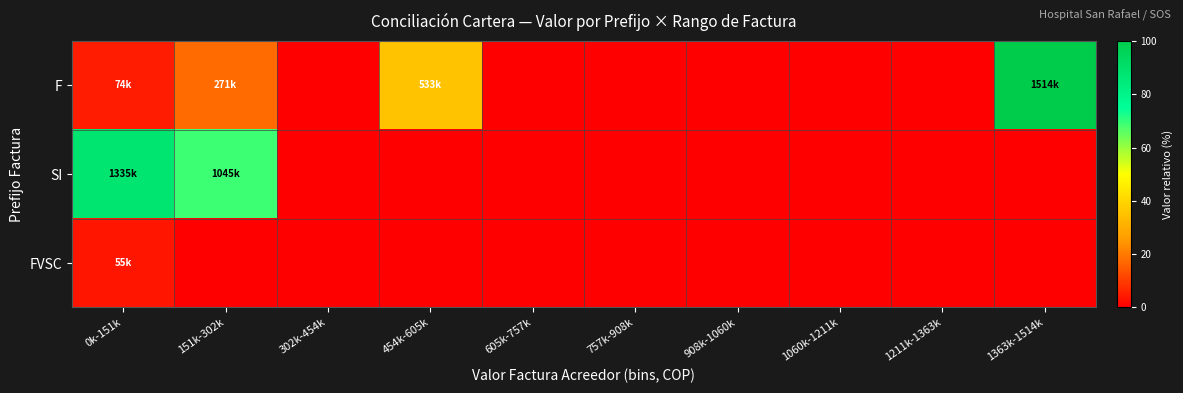

Reading left to right, list all the values displayed in this chart.

F: 0k-151k=4.9	151k-302k=17.9	302k-454k=0.0	454k-605k=35.2	605k-757k=0.0	757k-908k=0.0	908k-1060k=0.0	1060k-1211k=0.0	1211k-1363k=0.0	1363k-1514k=100.0
SI: 0k-151k=88.2	151k-302k=69.0	302k-454k=0.0	454k-605k=0.0	605k-757k=0.0	757k-908k=0.0	908k-1060k=0.0	1060k-1211k=0.0	1211k-1363k=0.0	1363k-1514k=0.0
FVSC: 0k-151k=3.7	151k-302k=0.0	302k-454k=0.0	454k-605k=0.0	605k-757k=0.0	757k-908k=0.0	908k-1060k=0.0	1060k-1211k=0.0	1211k-1363k=0.0	1363k-1514k=0.0